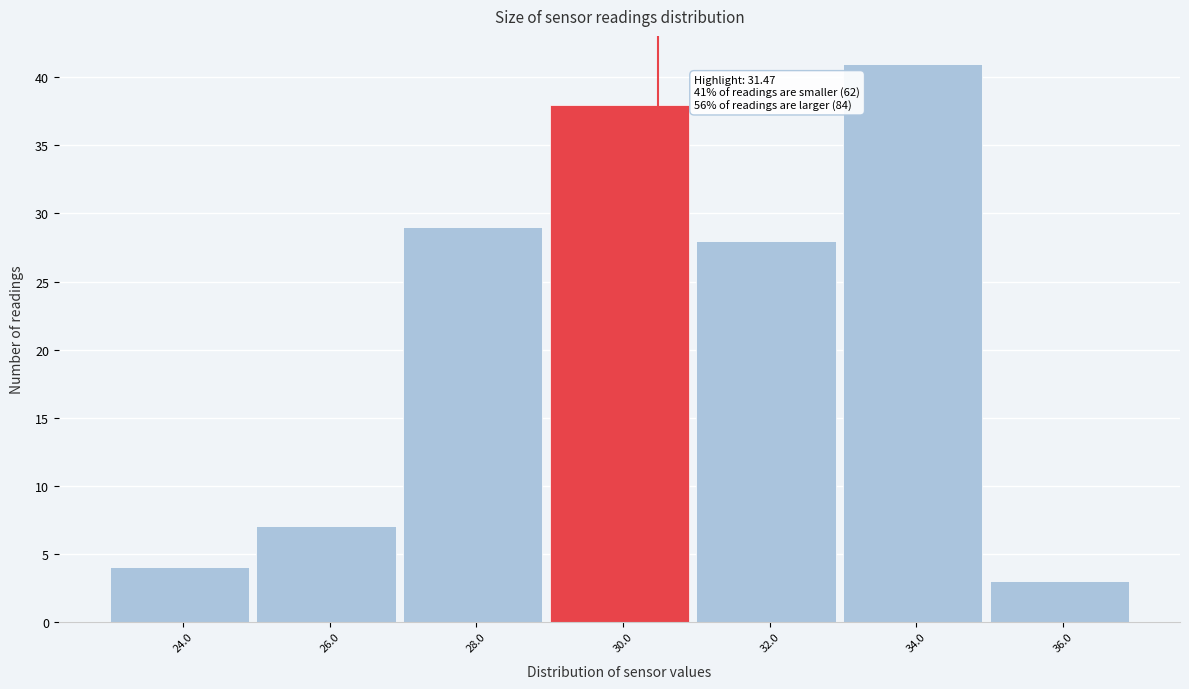

Reading left to right, transcribe all the data shown in this chart.

4	7	29	38	28	41	3